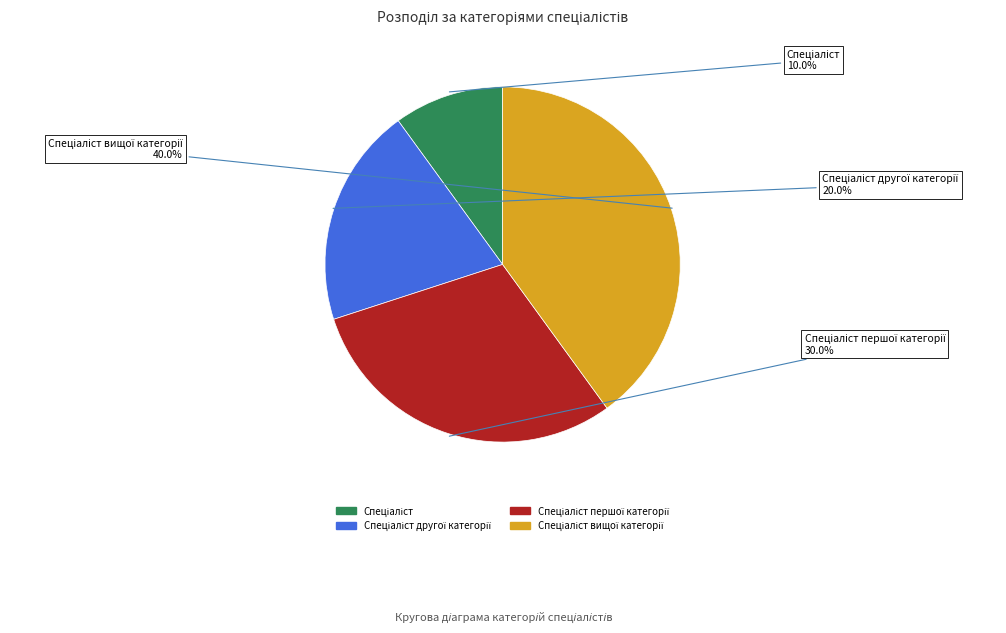

Does any single category account for the majority?

No